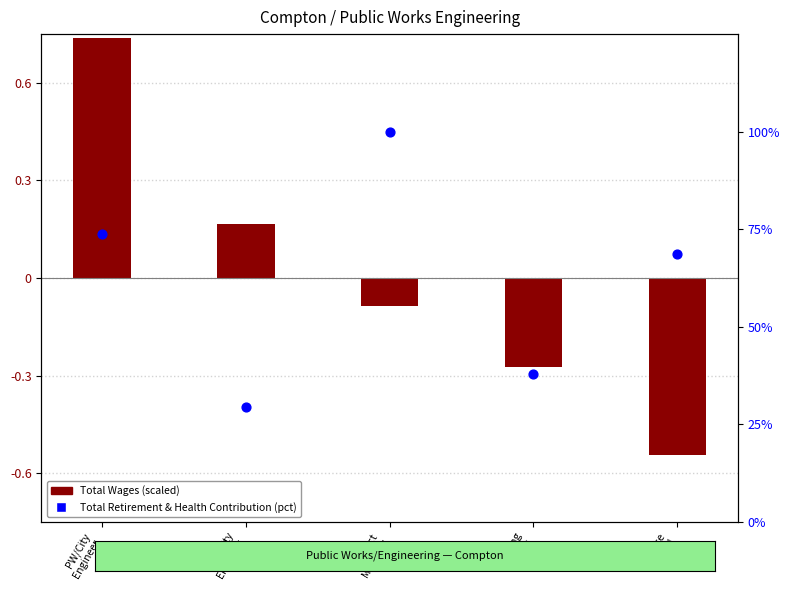

Is the value of Total Retirement & Health Contribution at Office
Asst III greater than the value of Total Wages at Asst City
Engineer?

Yes